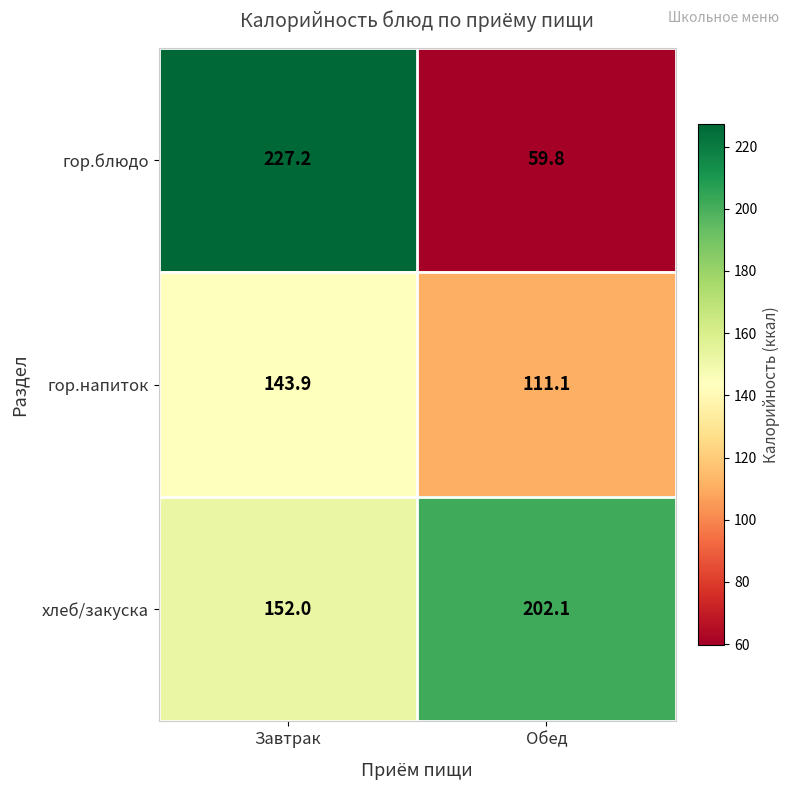

At which category is the sum across all series the highest?

Завтрак